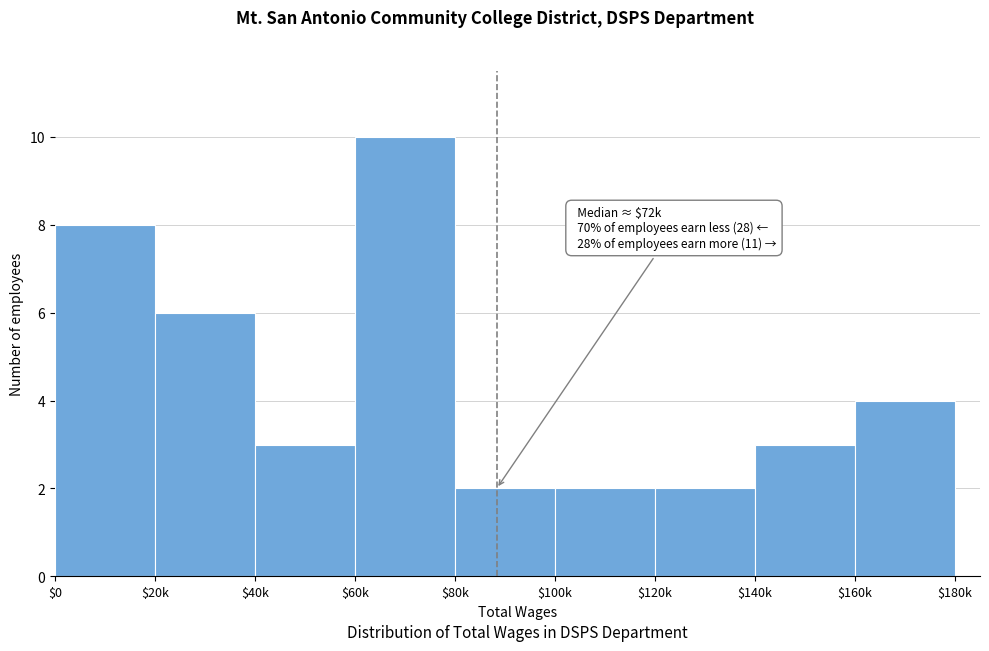

What position from the left is $20k?

2